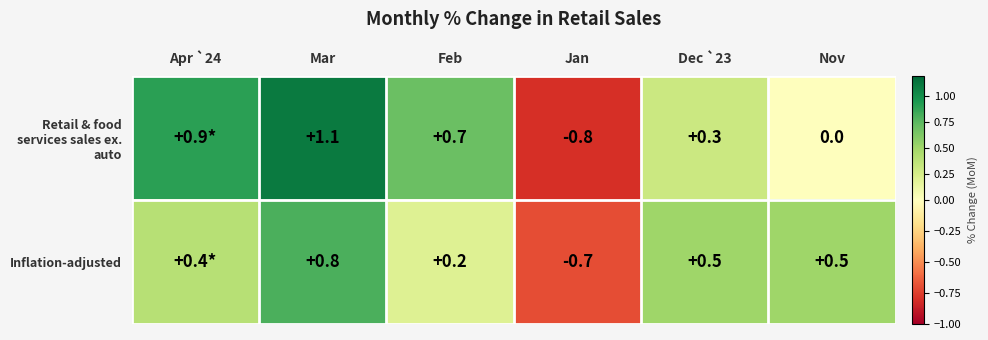

True or false: Retail & food services sales ex. auto has a value of -0.8 at Jan.

True